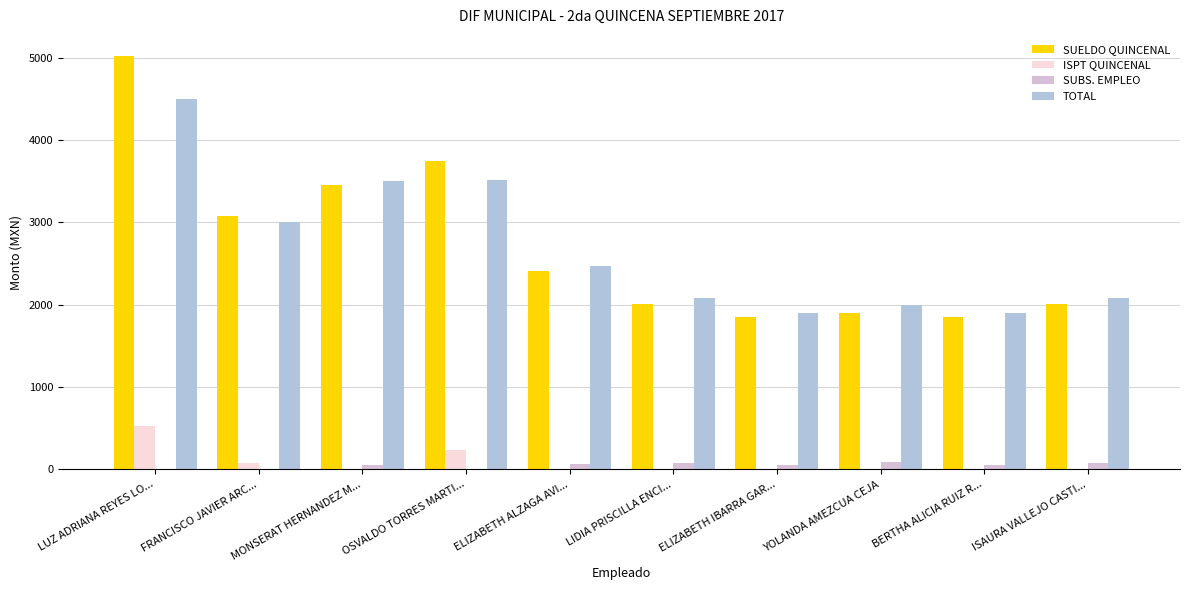

Between LUZ ADRIANA REYES LO... and ISAURA VALLEJO CASTI..., which series saw the biggest shift?

SUELDO QUINCENAL